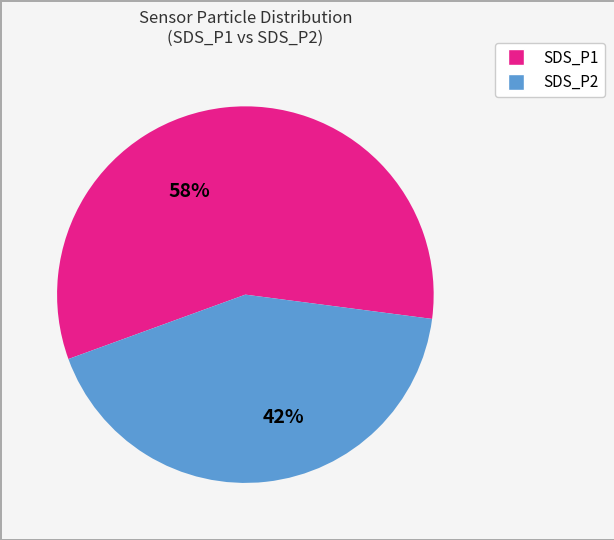

The SDS_P1 slice represents 67% of the pie. True or false?

False